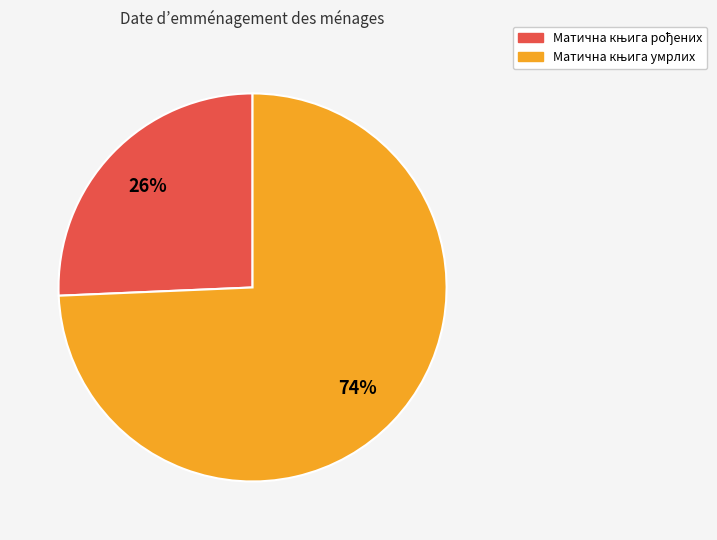

Is there a majority slice in this chart?

Yes